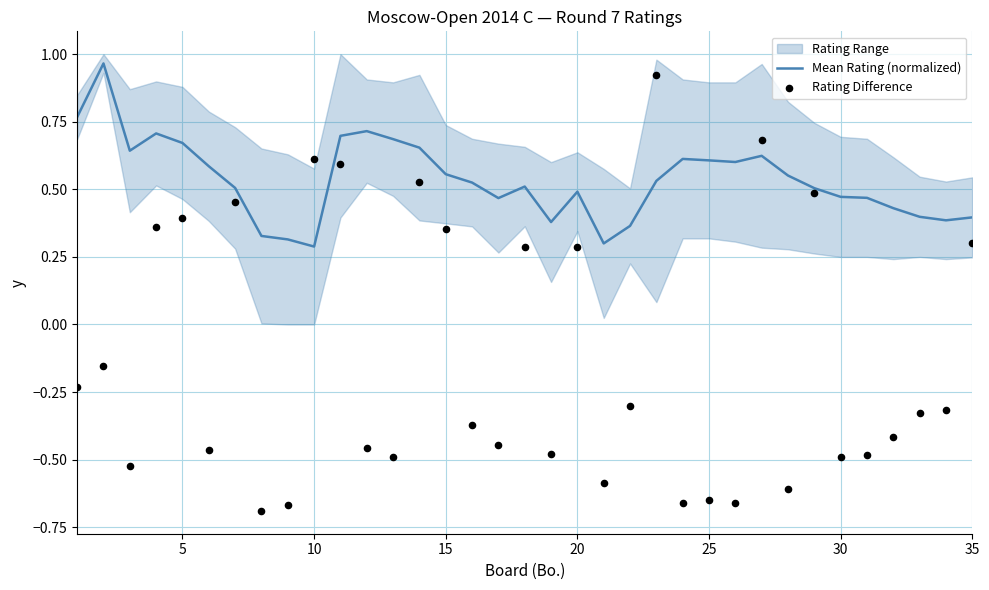

Which series has the widest spread of Y values?

Rating Difference